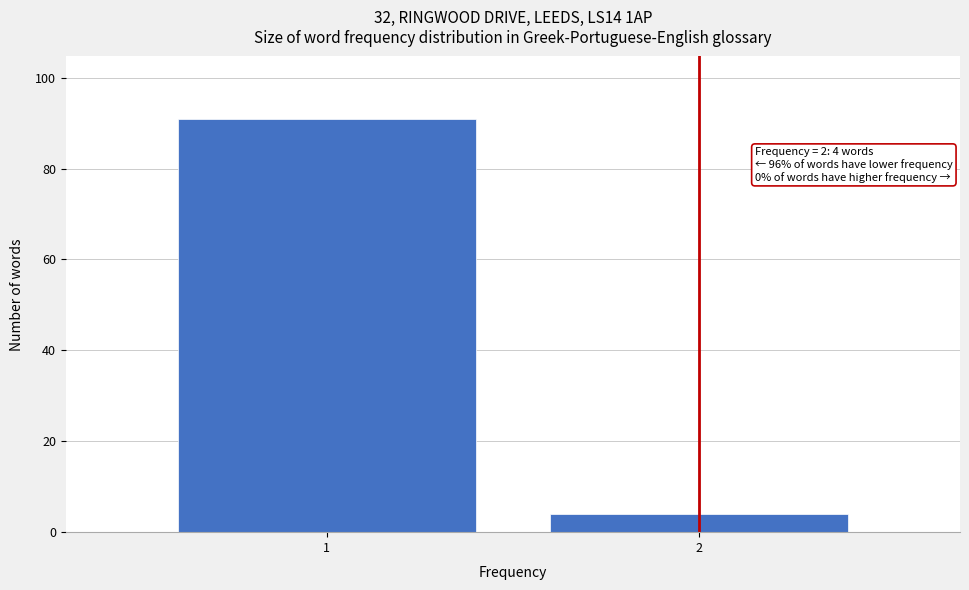

Reading left to right, what are all the values shown in this chart?

91	4